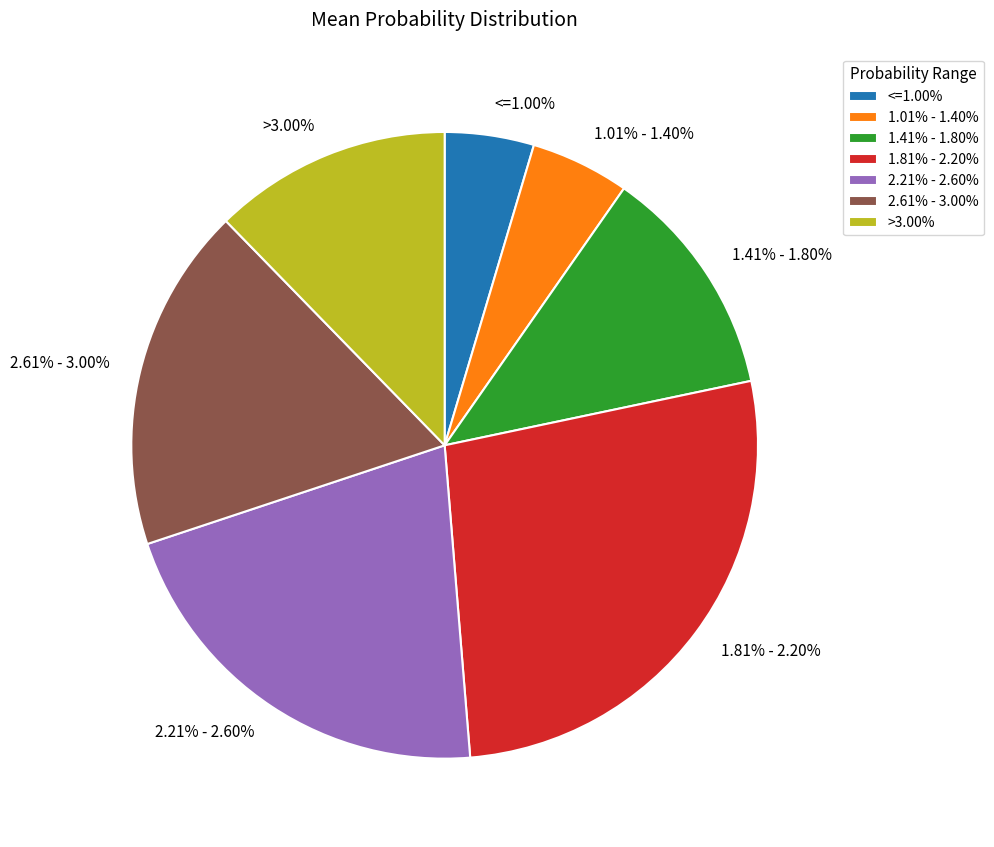

Between 1.01% - 1.40% and 2.61% - 3.00%, which is larger?

2.61% - 3.00%